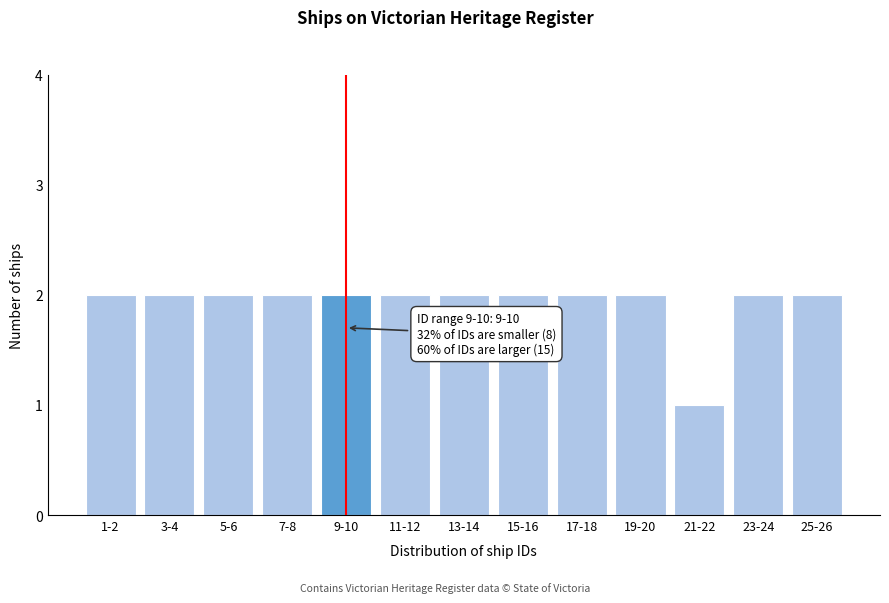

Reading right to left, transcribe all the data shown in this chart.

2	2	1	2	2	2	2	2	2	2	2	2	2